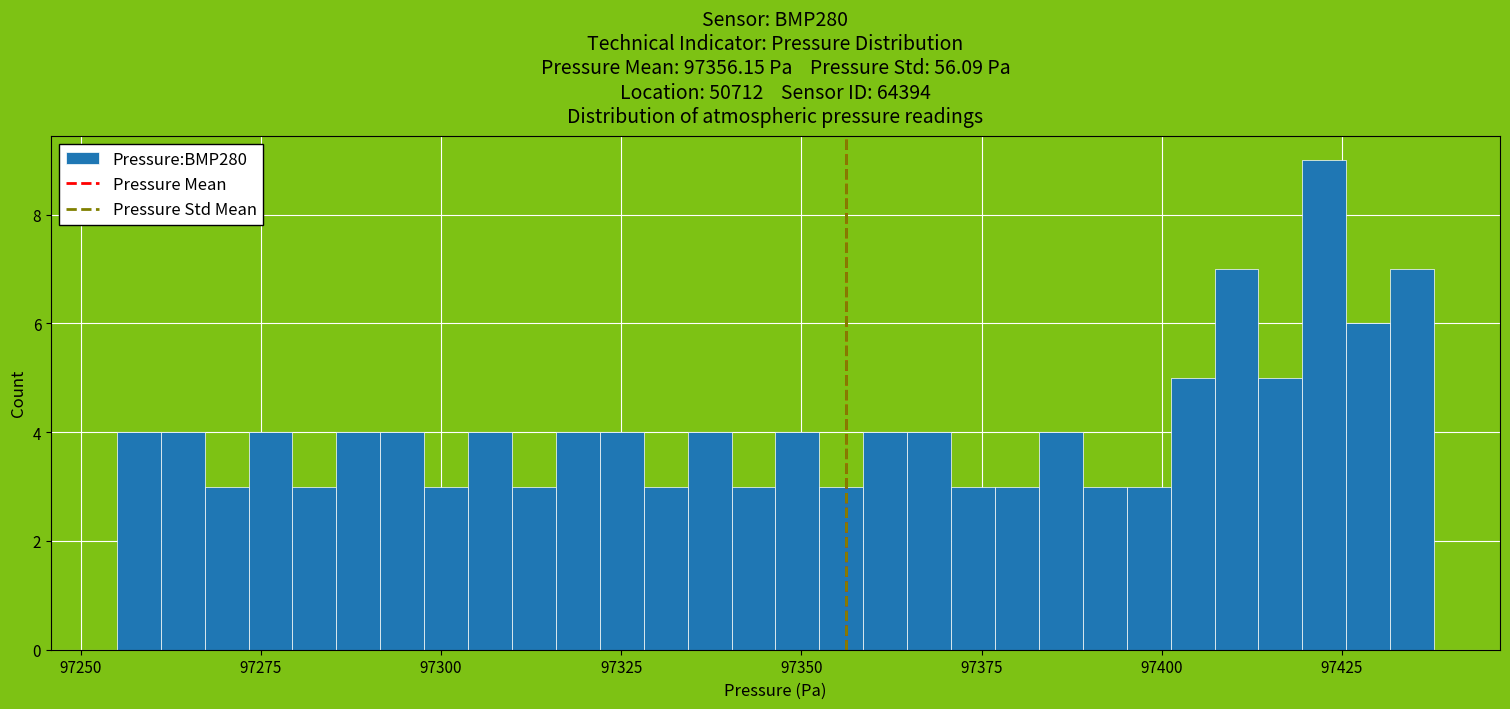

Read against the x-axis, roughly where is the centre of the tallest bar?

97425